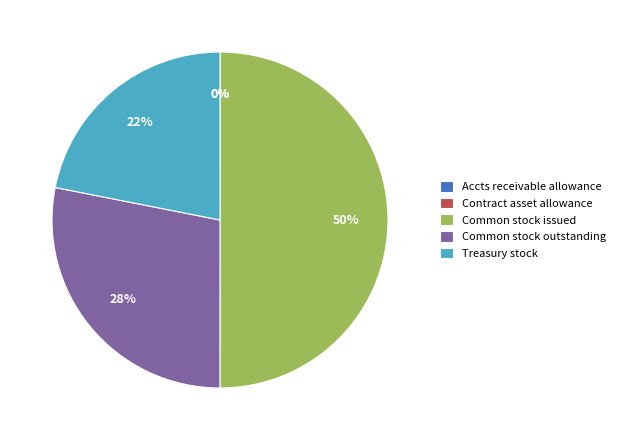

To the nearest percent, what portion does Treasury stock represent?

22%